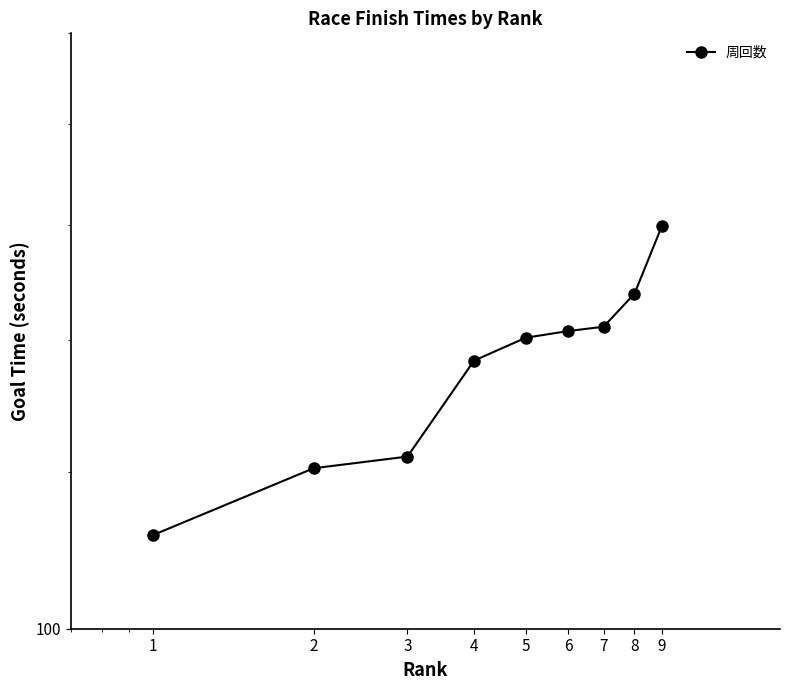

Which category has the lowest value across all series?

1